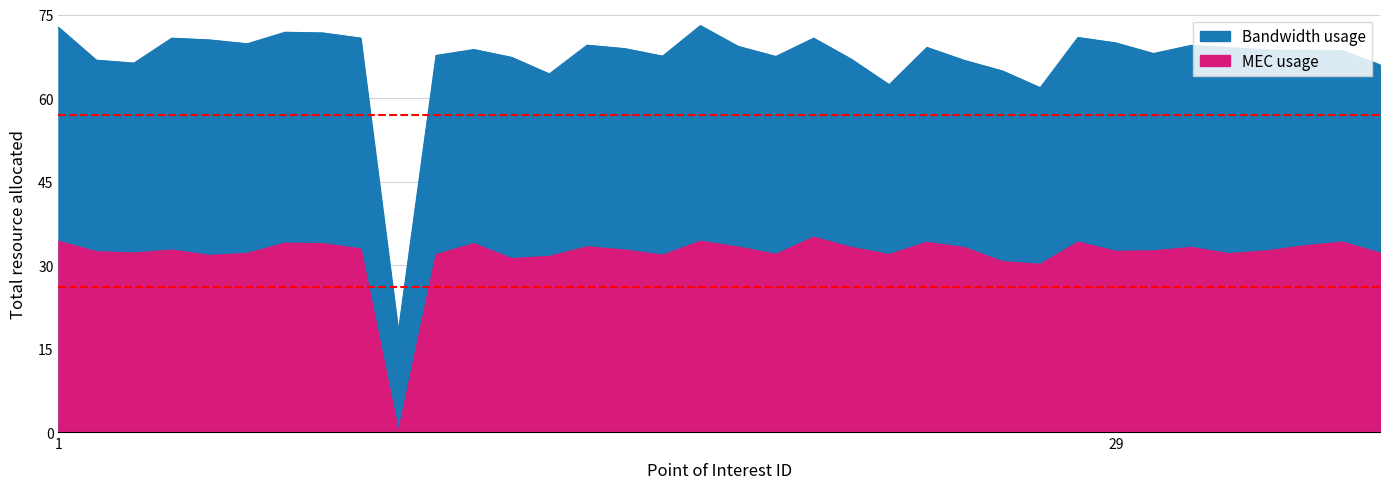

Rank the categories by 面试成绩 (MEC usage) value from lowest to highest.

10, 27, 26, 13, 14, 5, 17, 11, 23, 20, 32, 6, 3, 36, 2, 29, 30, 33, 4, 16, 9, 25, 22, 31, 19, 15, 34, 8, 12, 7, 24, 28, 35, 1, 18, 21